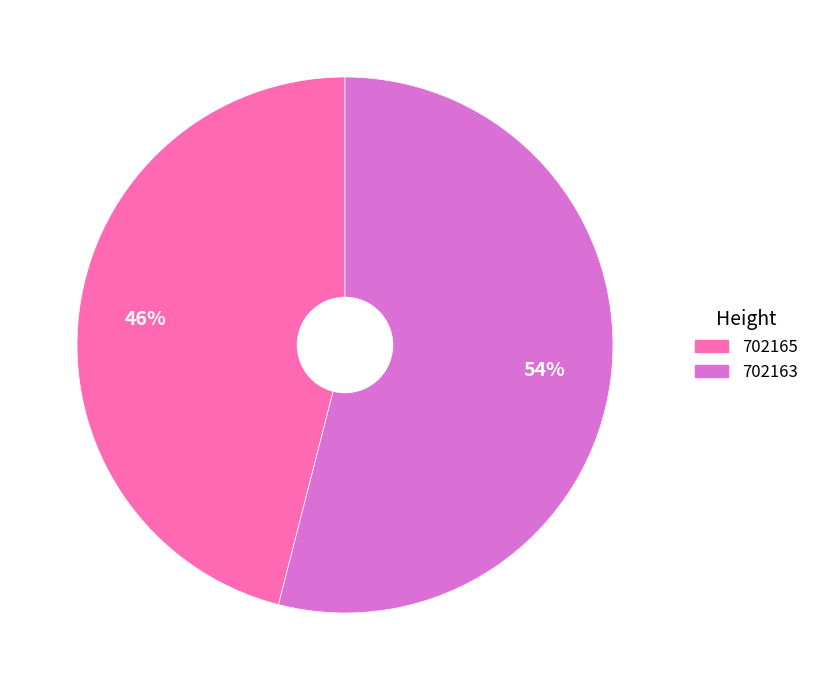

To the nearest percent, what portion does 702163 represent?

54%